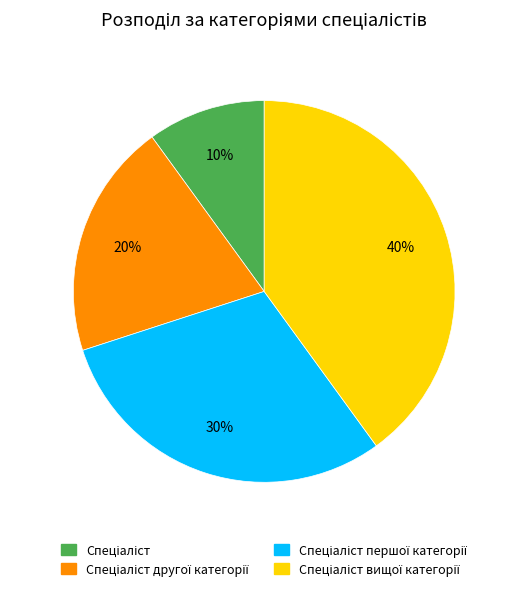

To the nearest percent, what is the difference between the largest and smallest slice percentages?

30%